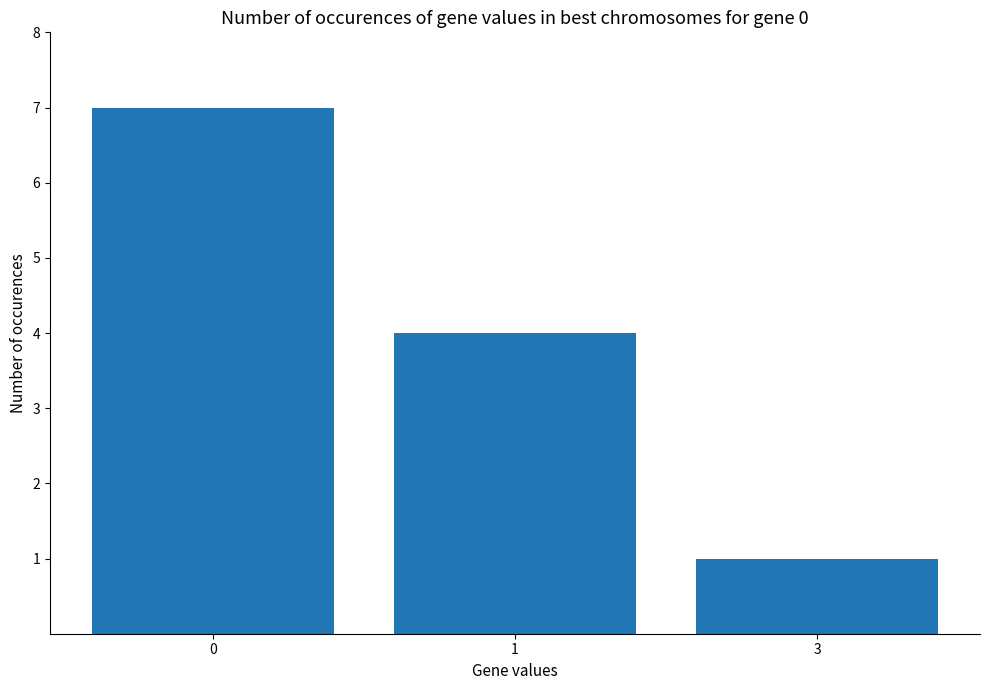

True or false: the data shows 4 at 1.

True